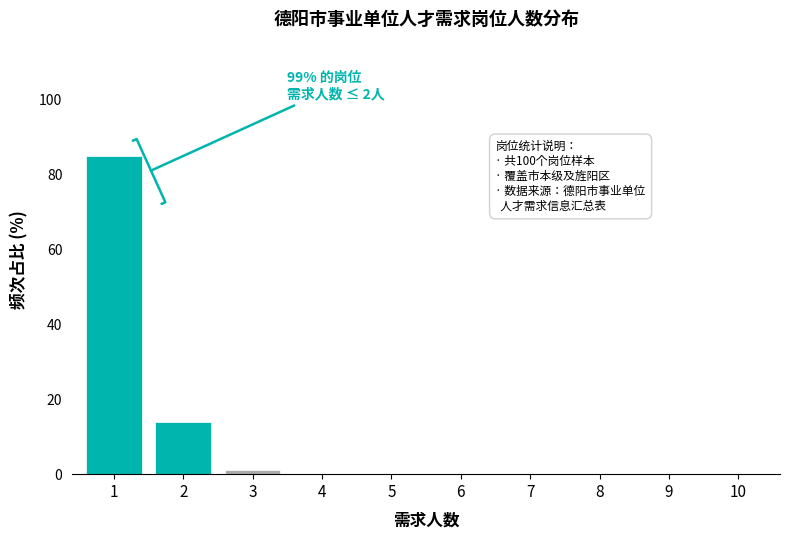

Reading right to left, transcribe all the data shown in this chart.

5=0.0	4=0.0	3=1.0	2=14.0	1=85.0